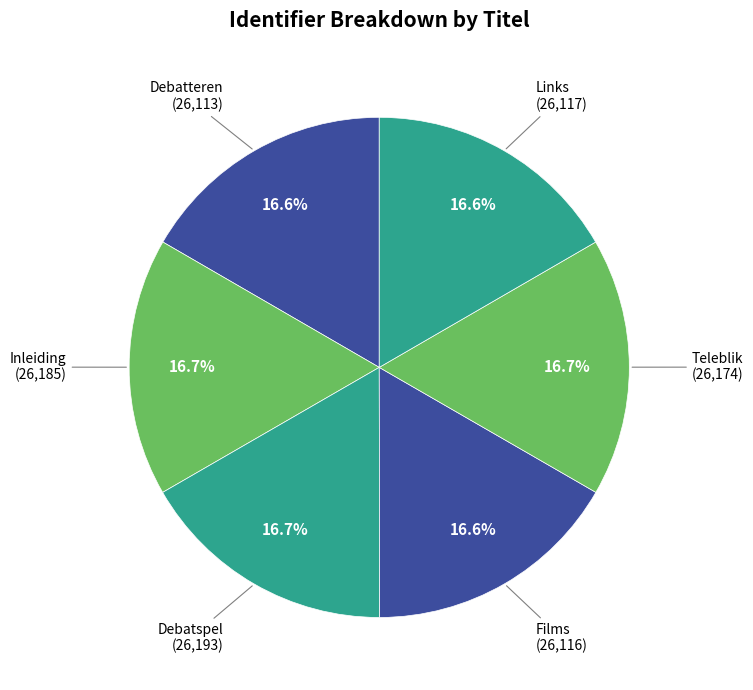

To the nearest percent, what is the average slice percentage?

17%